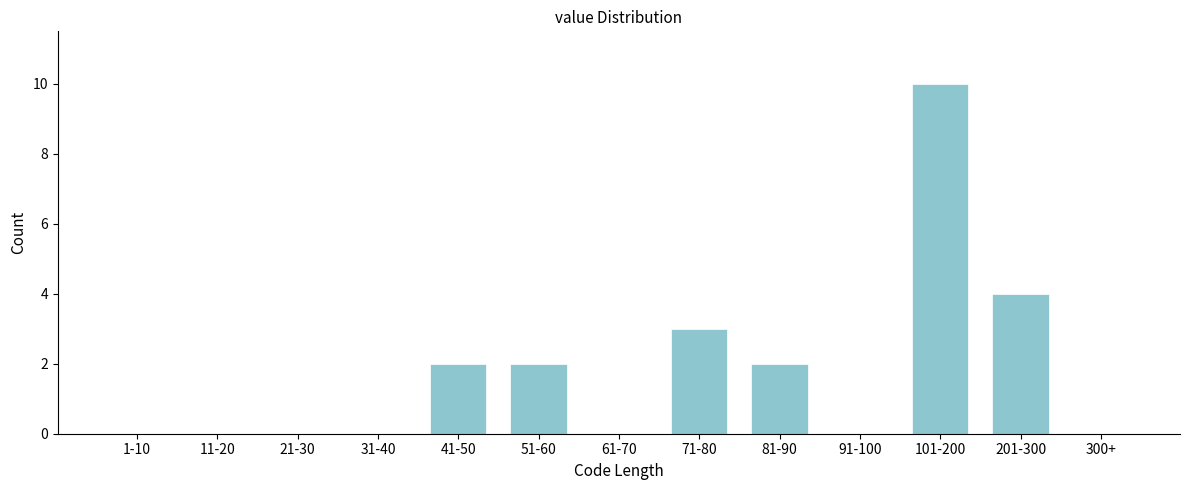

Reading left to right, transcribe all the data shown in this chart.

1-10=0	11-20=0	21-30=0	31-40=0	41-50=2	51-60=2	61-70=0	71-80=3	81-90=2	91-100=0	101-200=10	201-300=4	300+=0